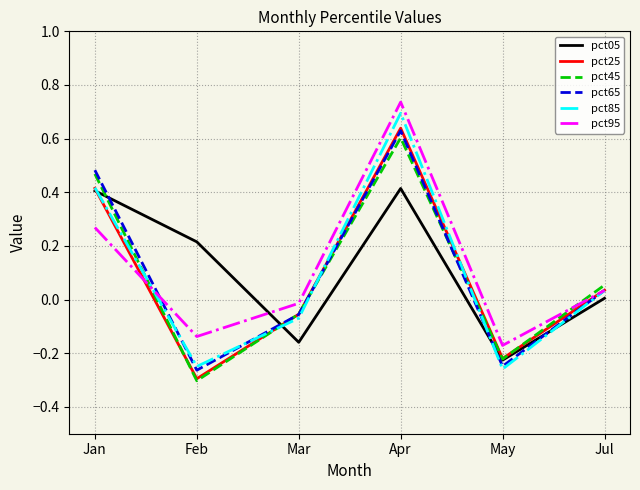

What are all the series names shown in the legend?

pct05, pct25, pct45, pct65, pct85, pct95